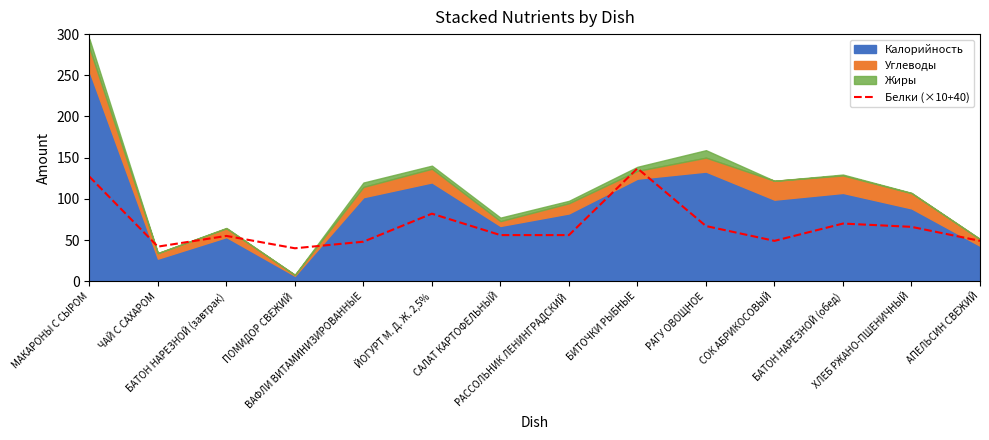

Where does the data first go above 56?

МАКАРОНЫ С СЫРОМ